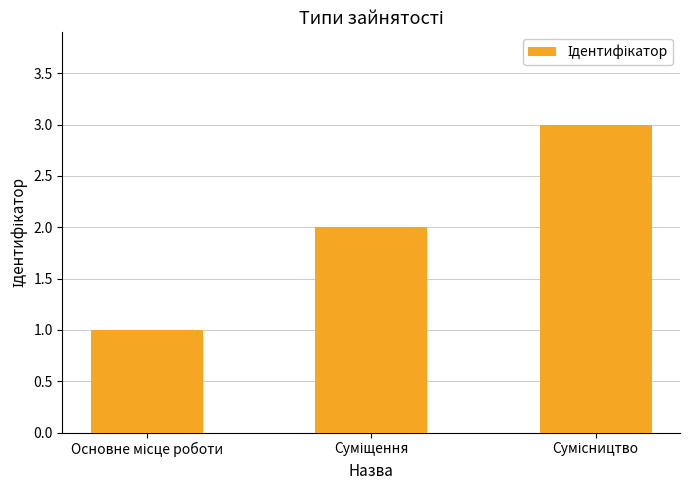

Reading left to right, extract all data points from this chart.

1	2	3